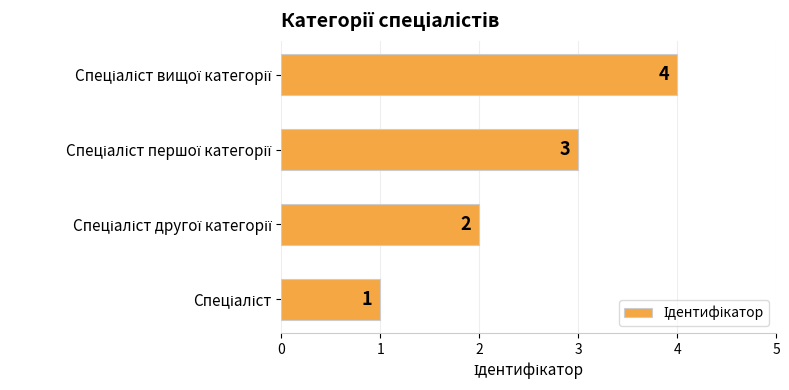

What is the maximum value shown in the chart?

4